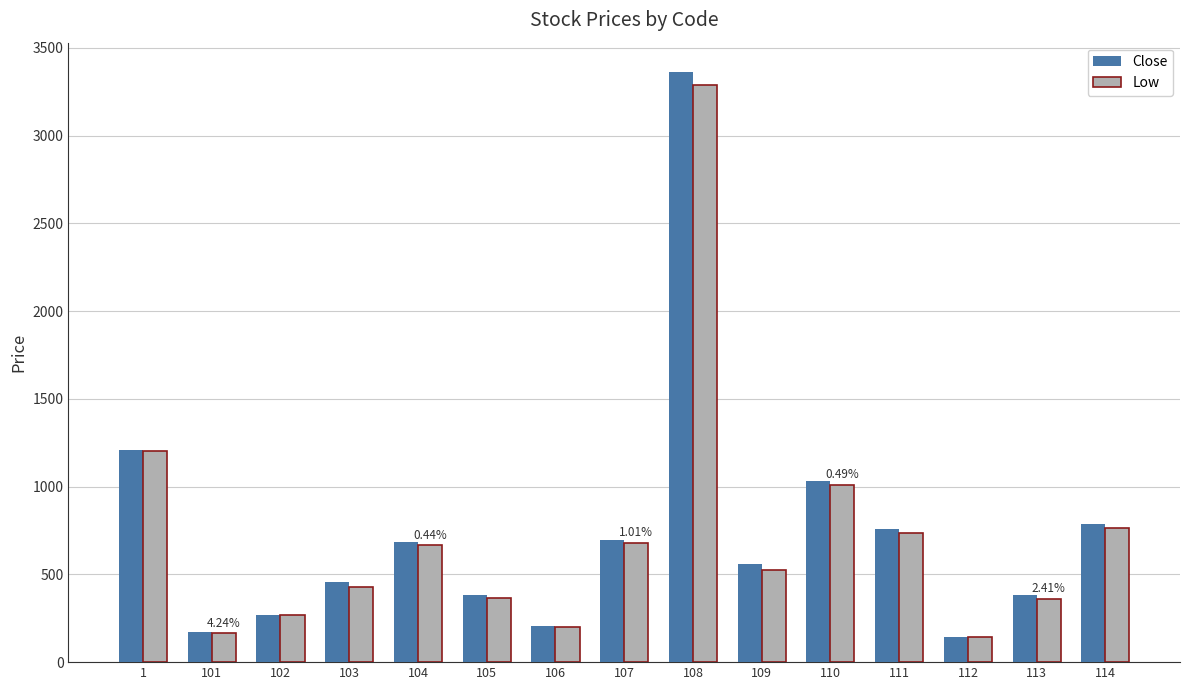

What is the spread (max minus min) of values at 104?

20